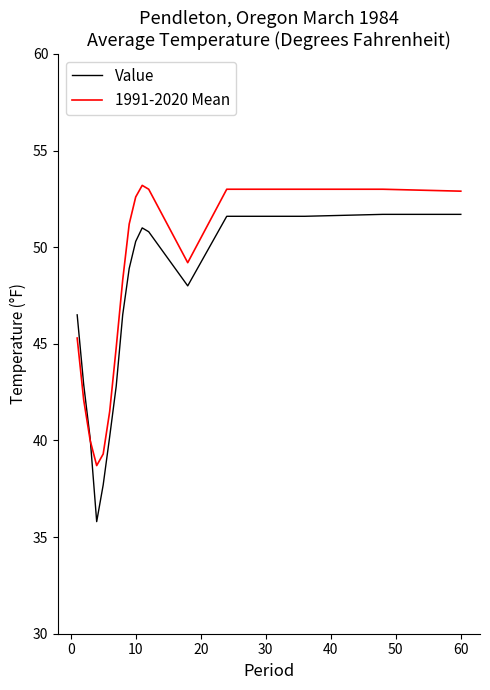

How many distinct data groups are displayed?

2